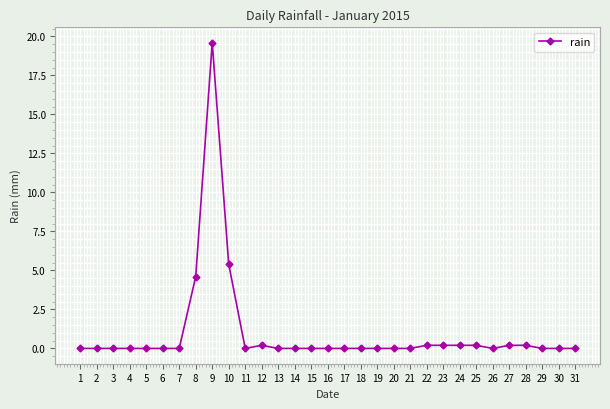

The chart shows a value of 0.2 at 23. True or false?

True